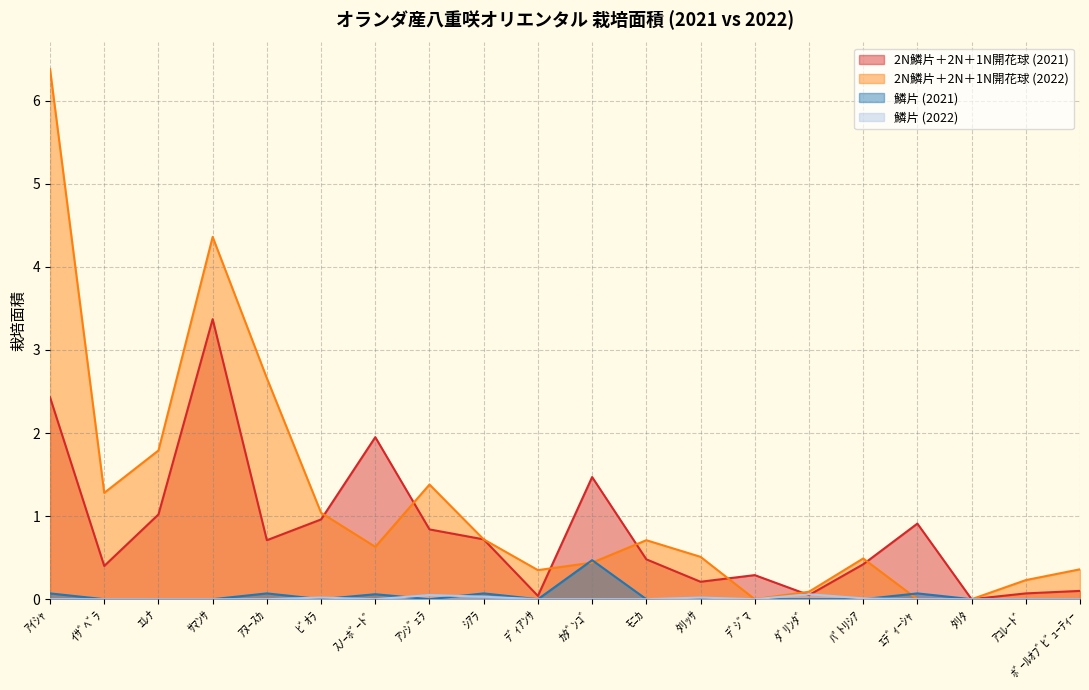

The value of 2N鱗片＋2N＋1N開花球 (2021) at ﾋﾞｵﾗ is 1.5. True or false?

False